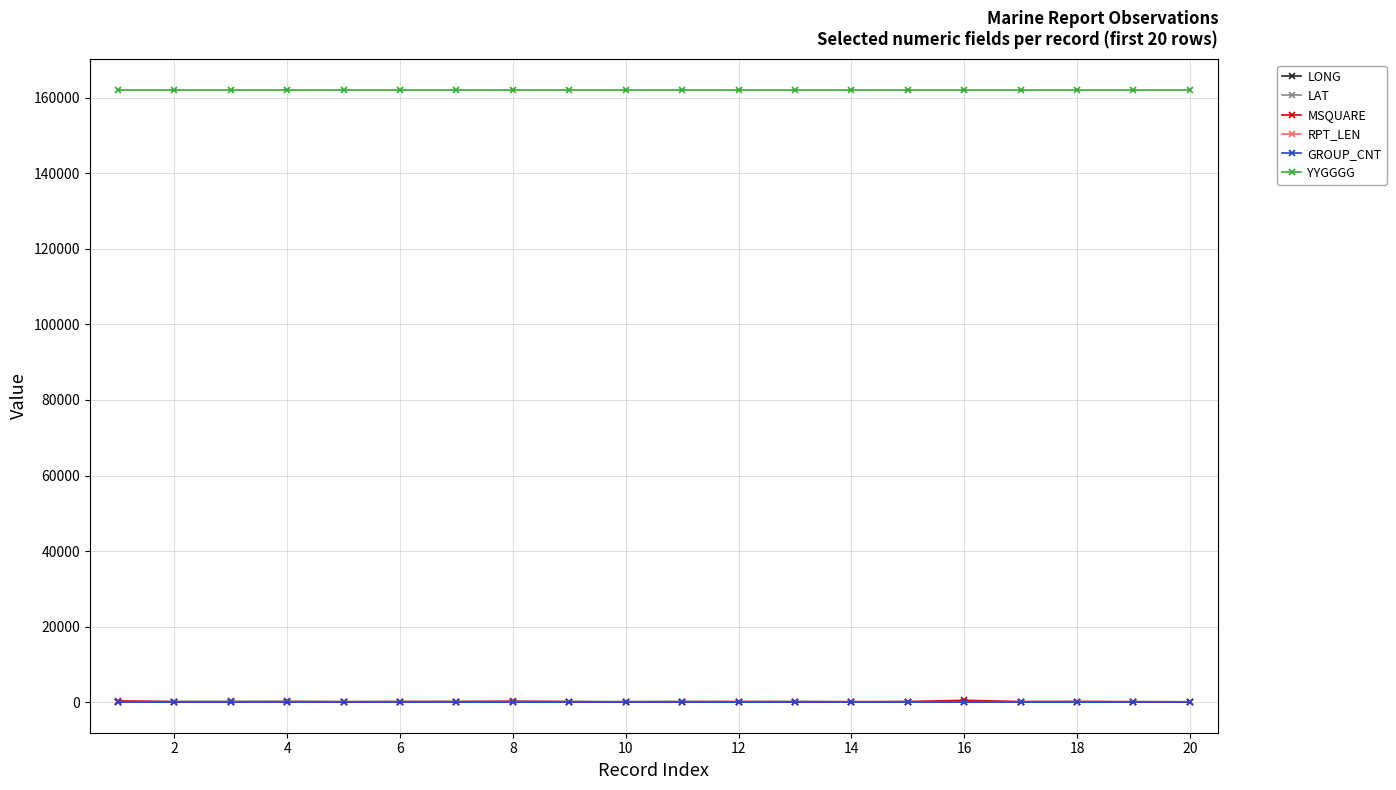

What is the maximum value shown in the chart?

162100.0